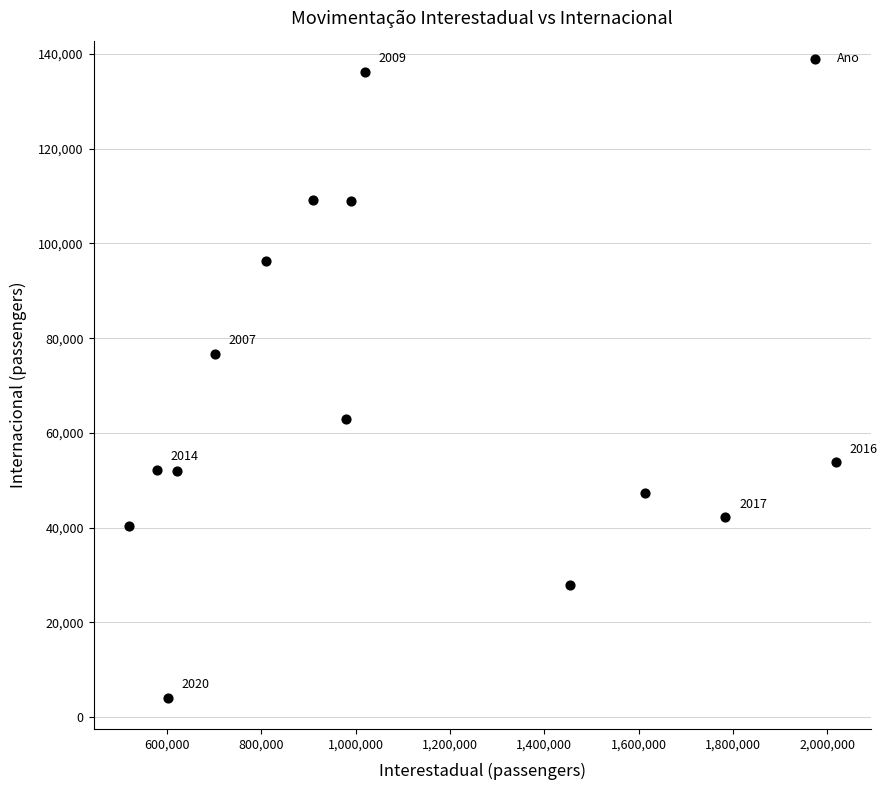

What is the range of Y values (max minus min)?

132112